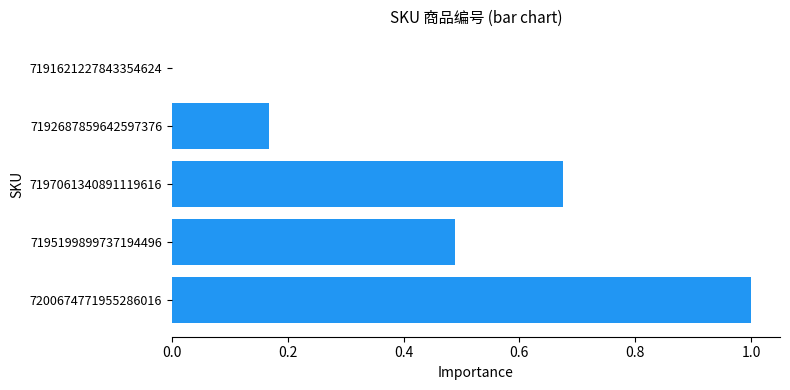

What is the greatest value displayed?

1.0